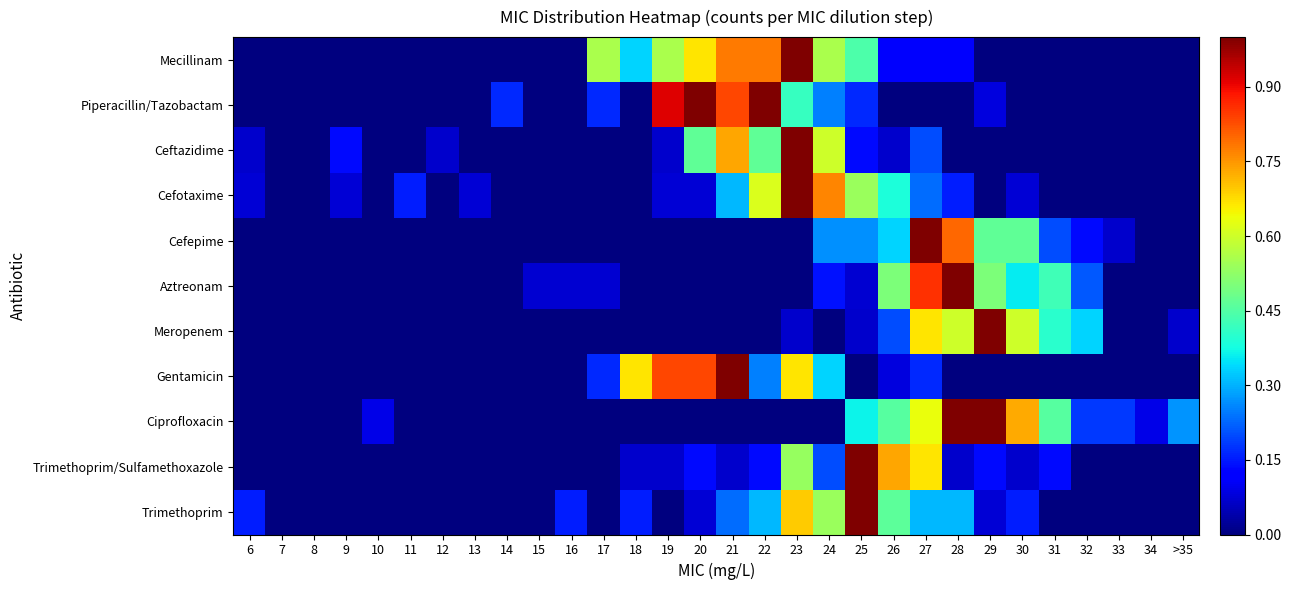

What is the greatest value displayed?

1.0